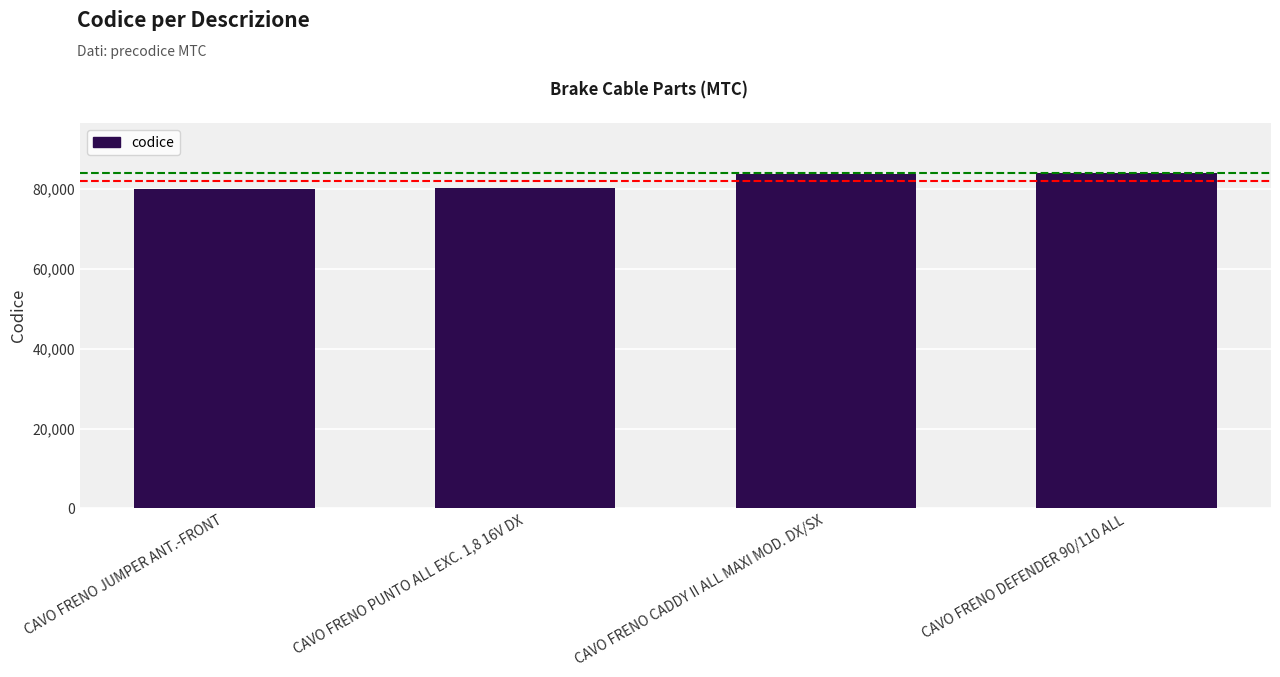

Where is the data nearest to the value 82048?

CAVO FRENO CADDY II ALL MAXI MOD. DX/SX